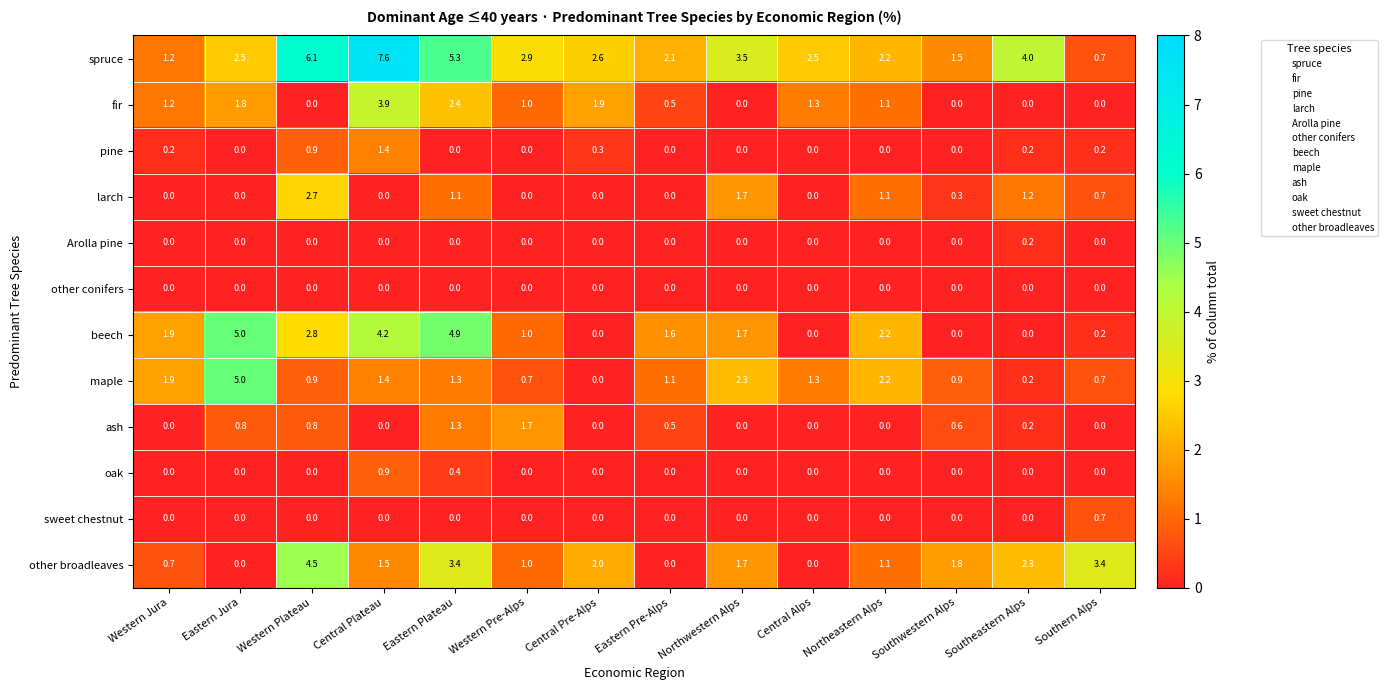

At which label is fir closest to 1?

Western Pre-Alps